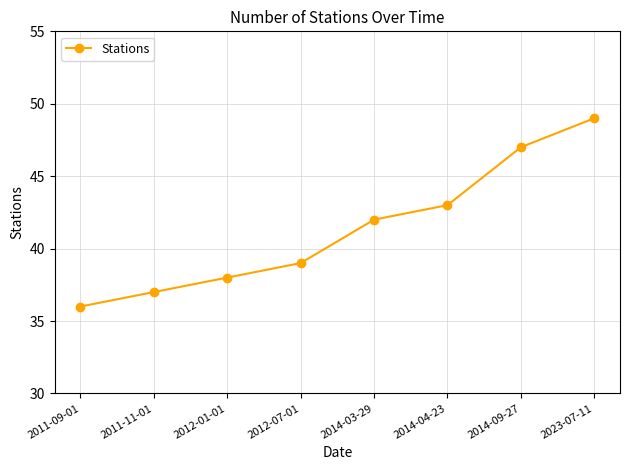

True or false: the data shows 56 at 2012-01-01.

False